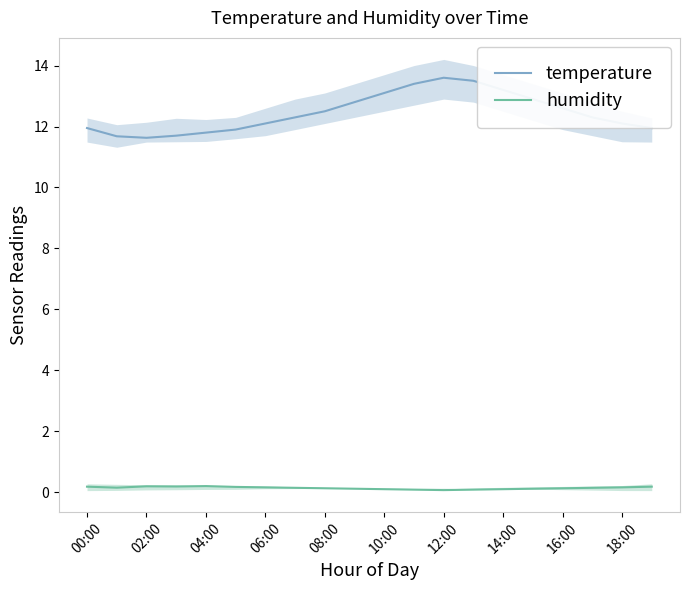

True or false: temperature and humidity intersect in this chart.

False